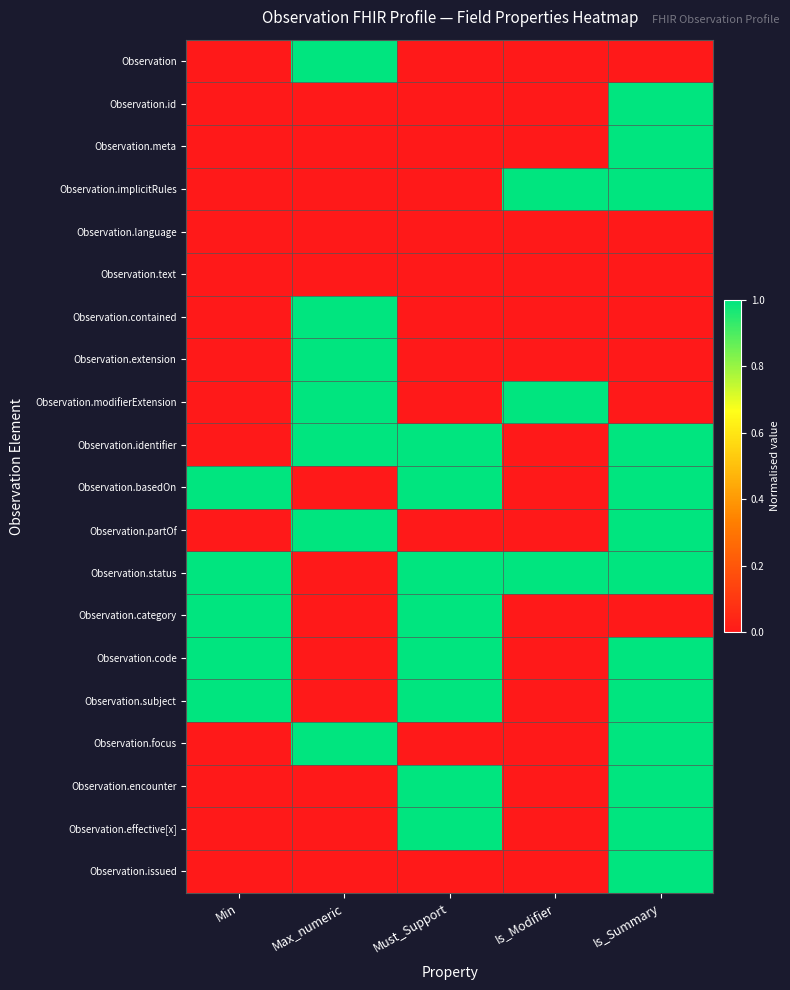

At Must_Support, list the series in order from smallest to largest.

Observation, Observation.id, Observation.meta, Observation.implicitRules, Observation.language, Observation.text, Observation.contained, Observation.extension, Observation.modifierExtension, Observation.partOf, Observation.focus, Observation.issued, Observation.identifier, Observation.basedOn, Observation.status, Observation.category, Observation.code, Observation.subject, Observation.encounter, Observation.effective[x]